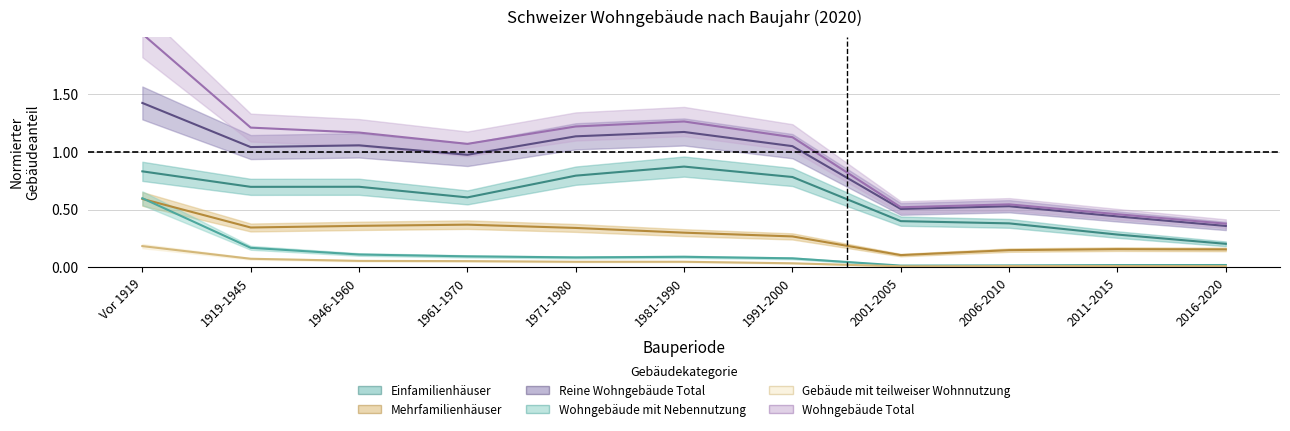

Which series has the largest range (max minus min)?

Wohngebäude Total